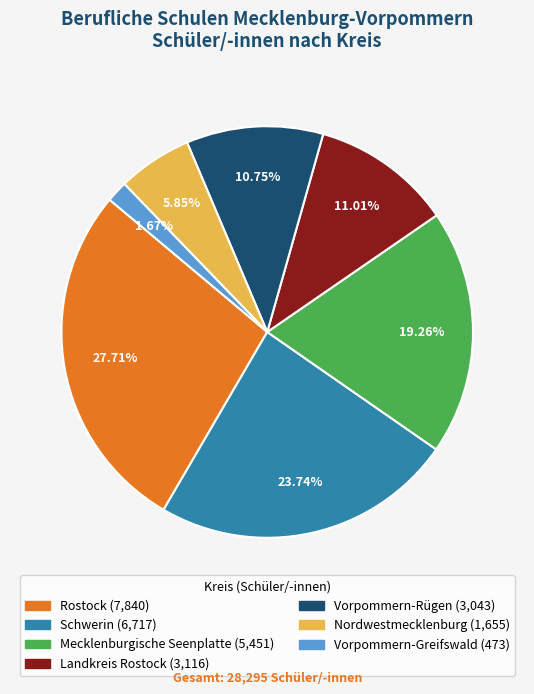

How many segments does this pie chart have?

7